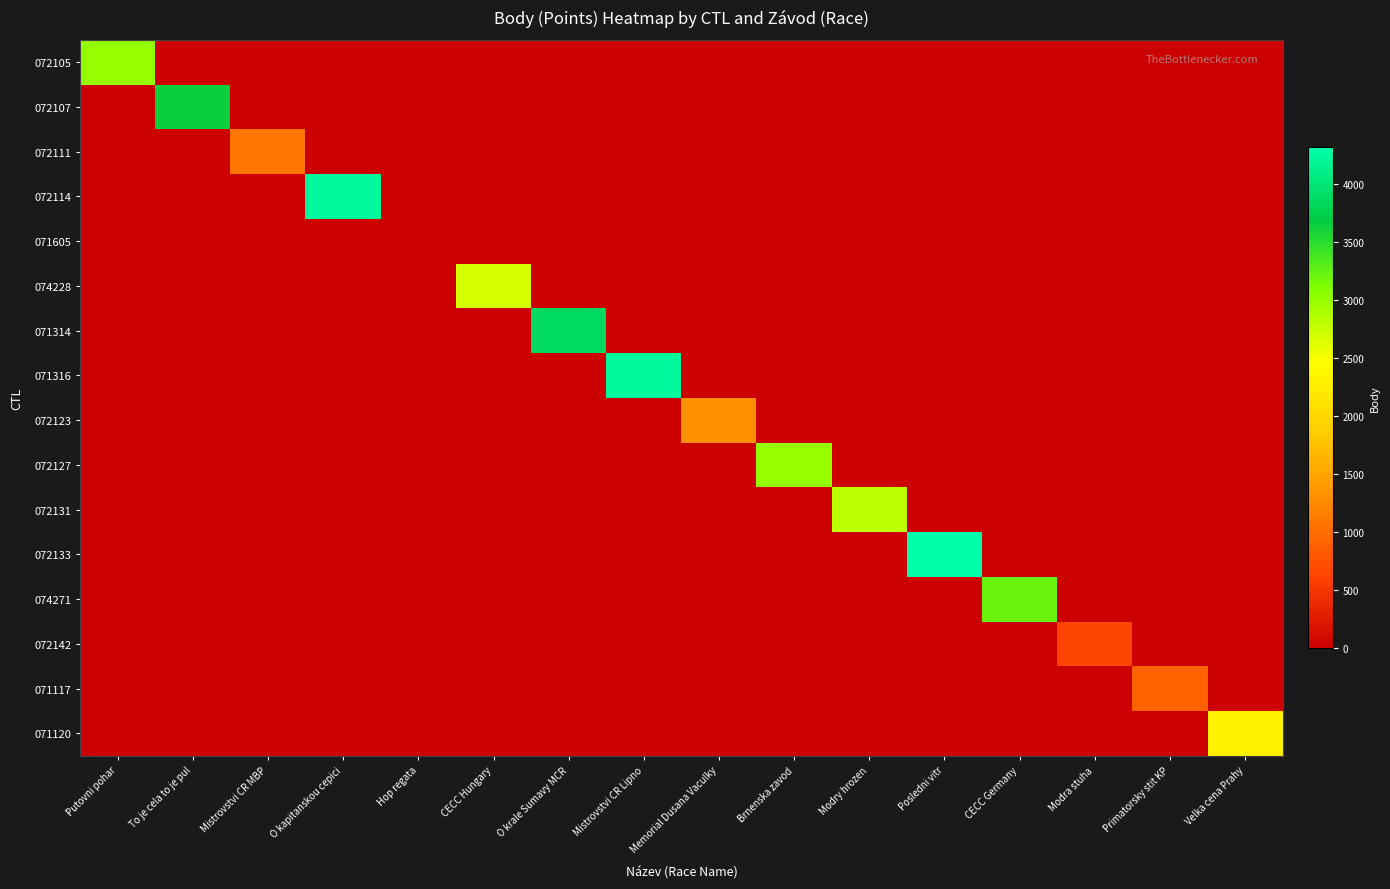

Rank the series by their maximum value, from highest to lowest.

072133, 072114, 071316, 071314, 072107, 074271, 072105, 072127, 072131, 074228, 071120, 072123, 072111, 071117, 072142, 071605